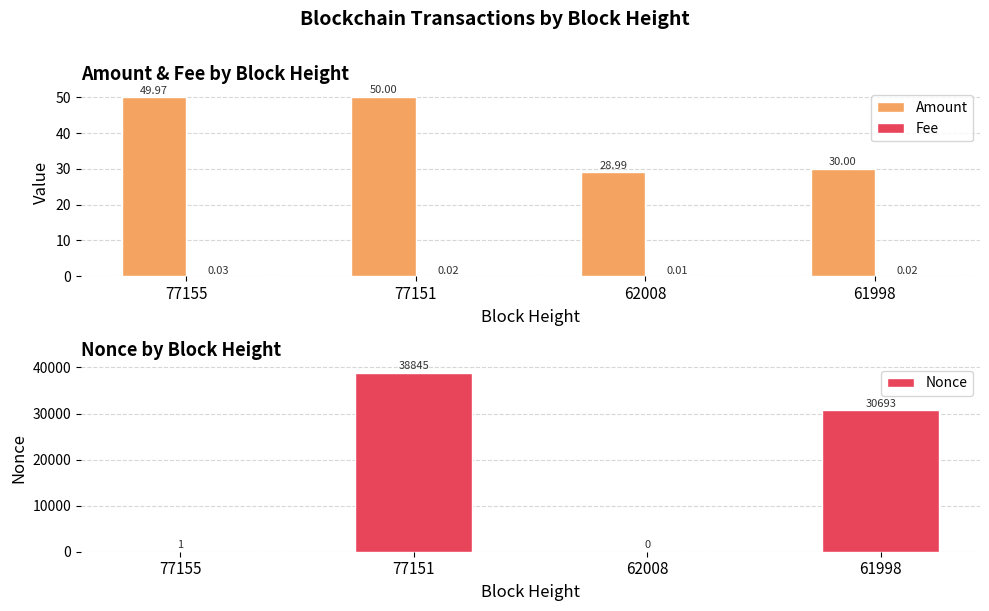

Reading left to right, transcribe all the data shown in this chart.

Amount: 50.0	50.0	29.0	30.0
Fee: 0.0	0.0	0.0	0.0
Nonce: 1.0	38845.0	0.0	30693.0